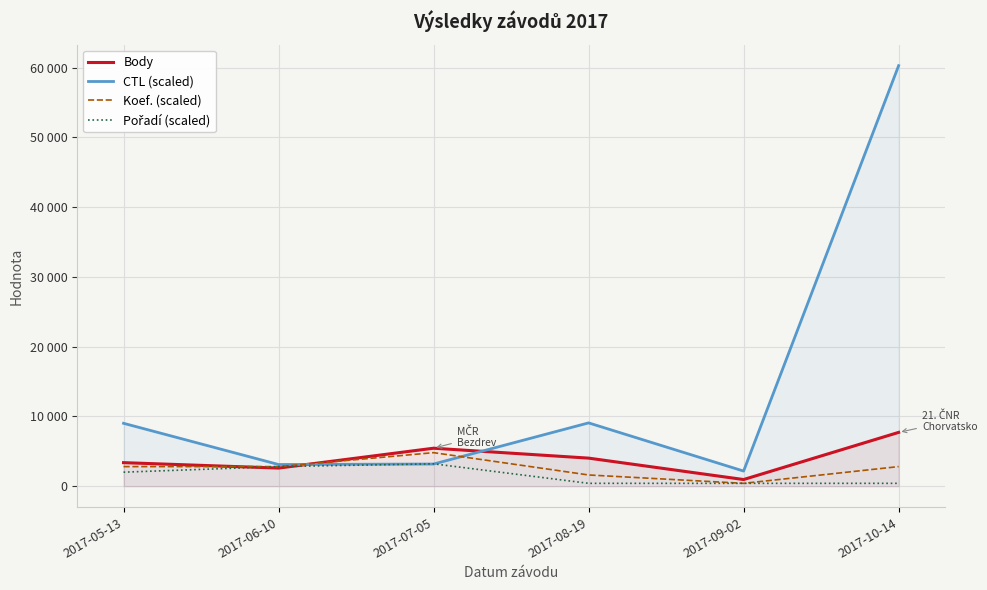

Is the value of CTL (scaled) at 2017-07-05 greater than the value of Pořadí (scaled) at 2017-08-19?

Yes